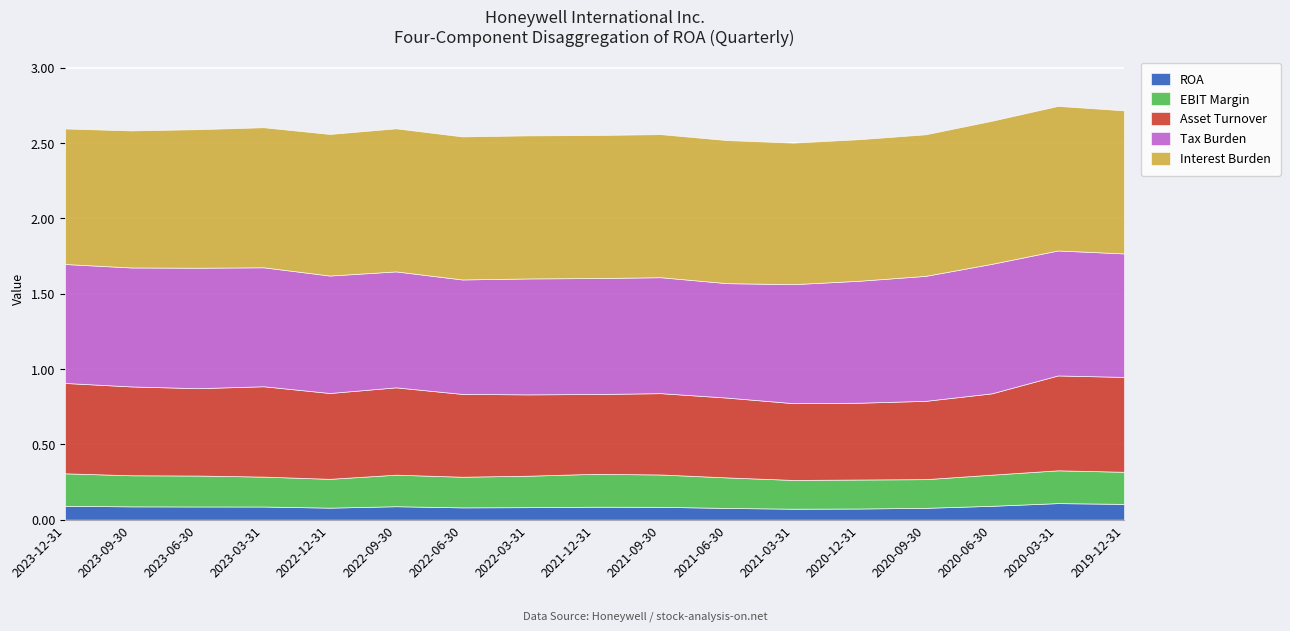

What is the difference between the maximum and minimum values in the Tax Burden series?

0.1